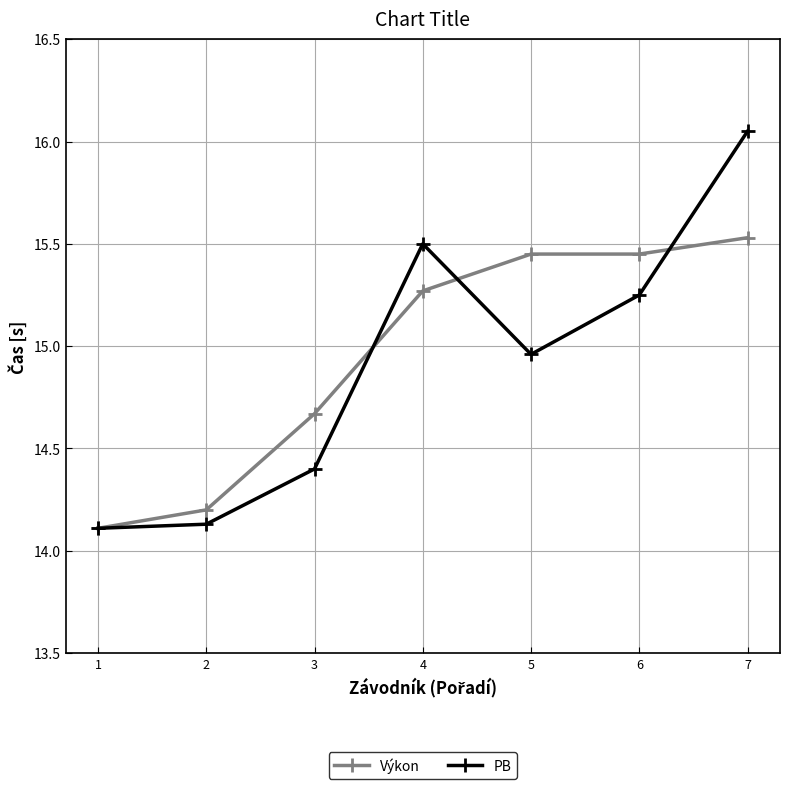

What is the spread (max minus min) of values at 7?

0.5